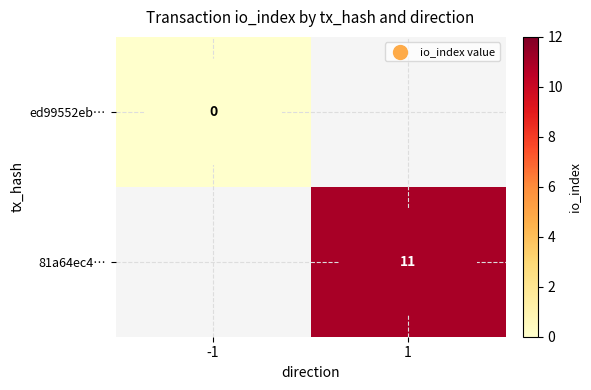

Between -1 and 1, which is larger?

1